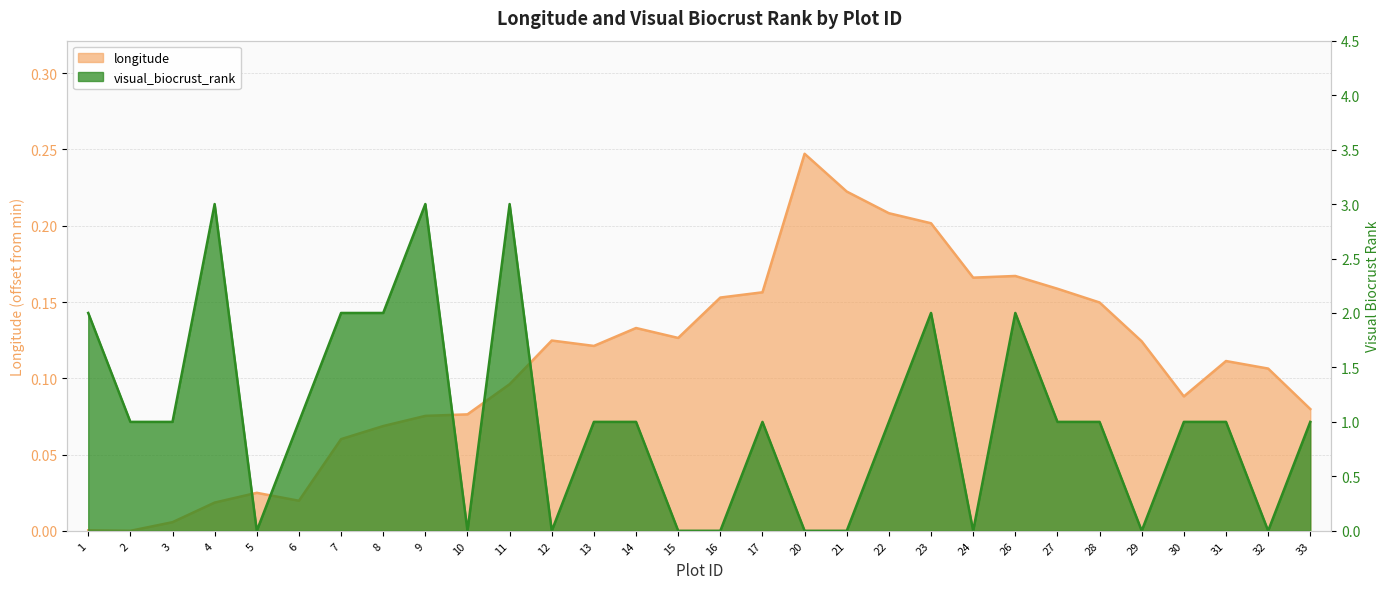

How many times do longitude and visual_biocrust_rank cross each other?

16